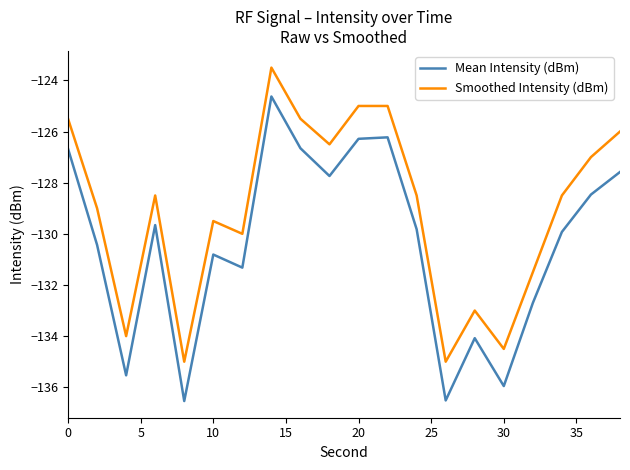

Reading right to left, what are all the values shown in this chart?

Mean Intensity (dBm): -127.6	-128.5	-129.9	-132.7	-136.0	-134.1	-136.5	-129.8	-126.2	-126.3	-127.7	-126.7	-124.6	-131.3	-130.8	-136.5	-129.7	-135.5	-130.4	-126.7
Smoothed Intensity (dBm): -126.0	-127.0	-128.5	-131.5	-134.5	-133.0	-135.0	-128.5	-125.0	-125.0	-126.5	-125.5	-123.5	-130.0	-129.5	-135.0	-128.5	-134.0	-129.0	-125.5